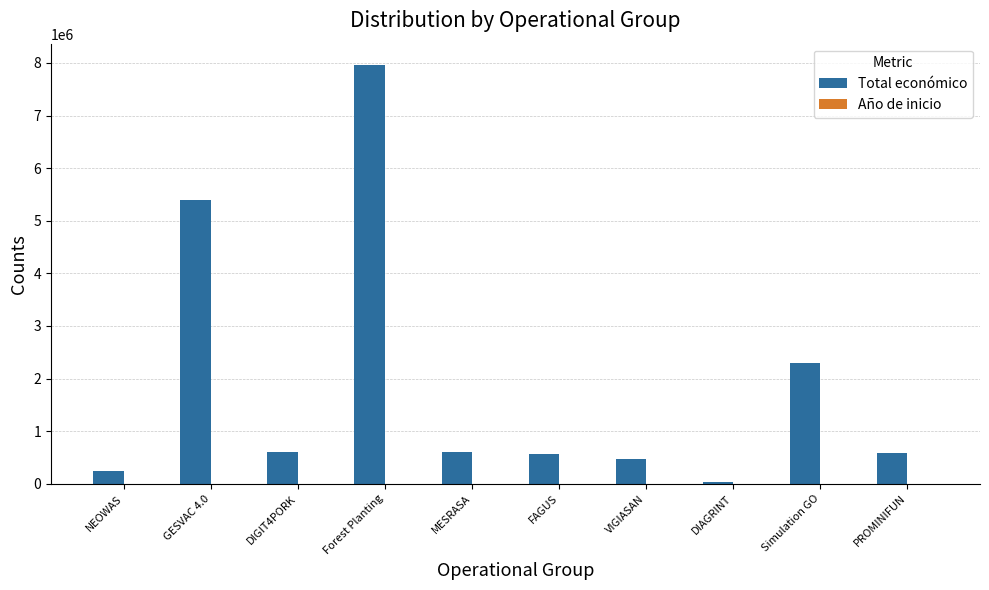

Where does the Total económico series first go above 599986?

GESVAC 4.0